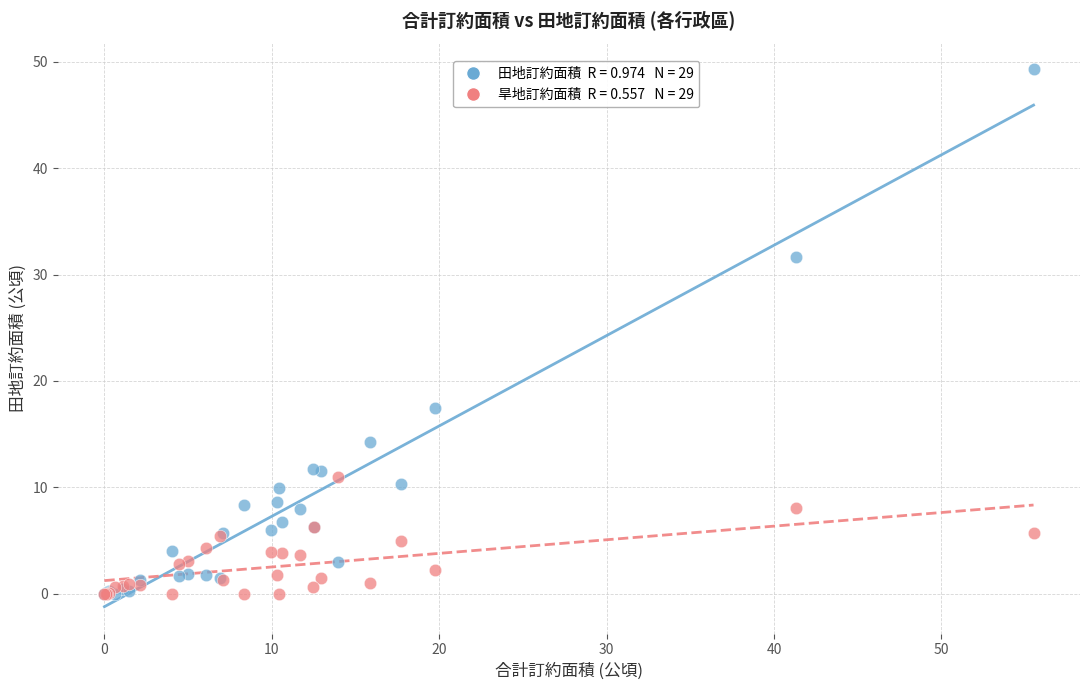

Across all series, what Y value is closest to 24?

17.5